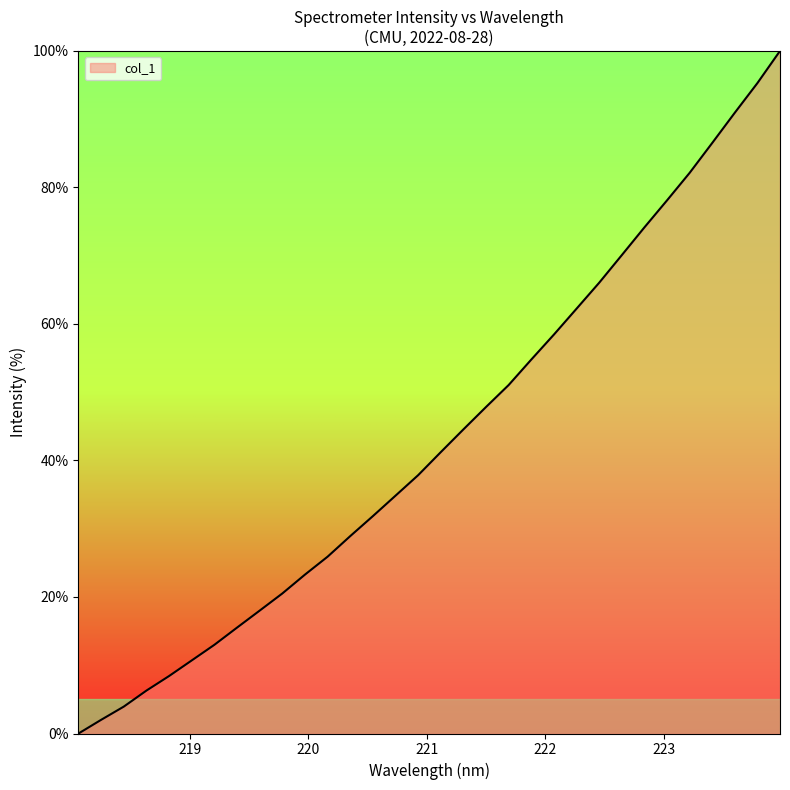

Count the number of values greater than 41.

16